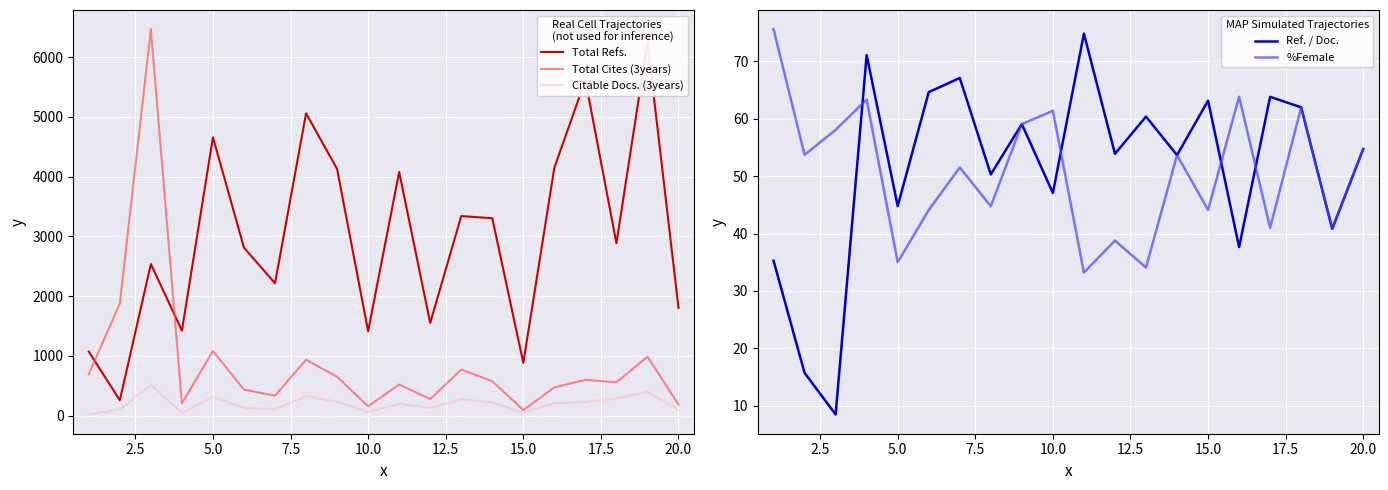

What is the smallest value displayed?

8.5